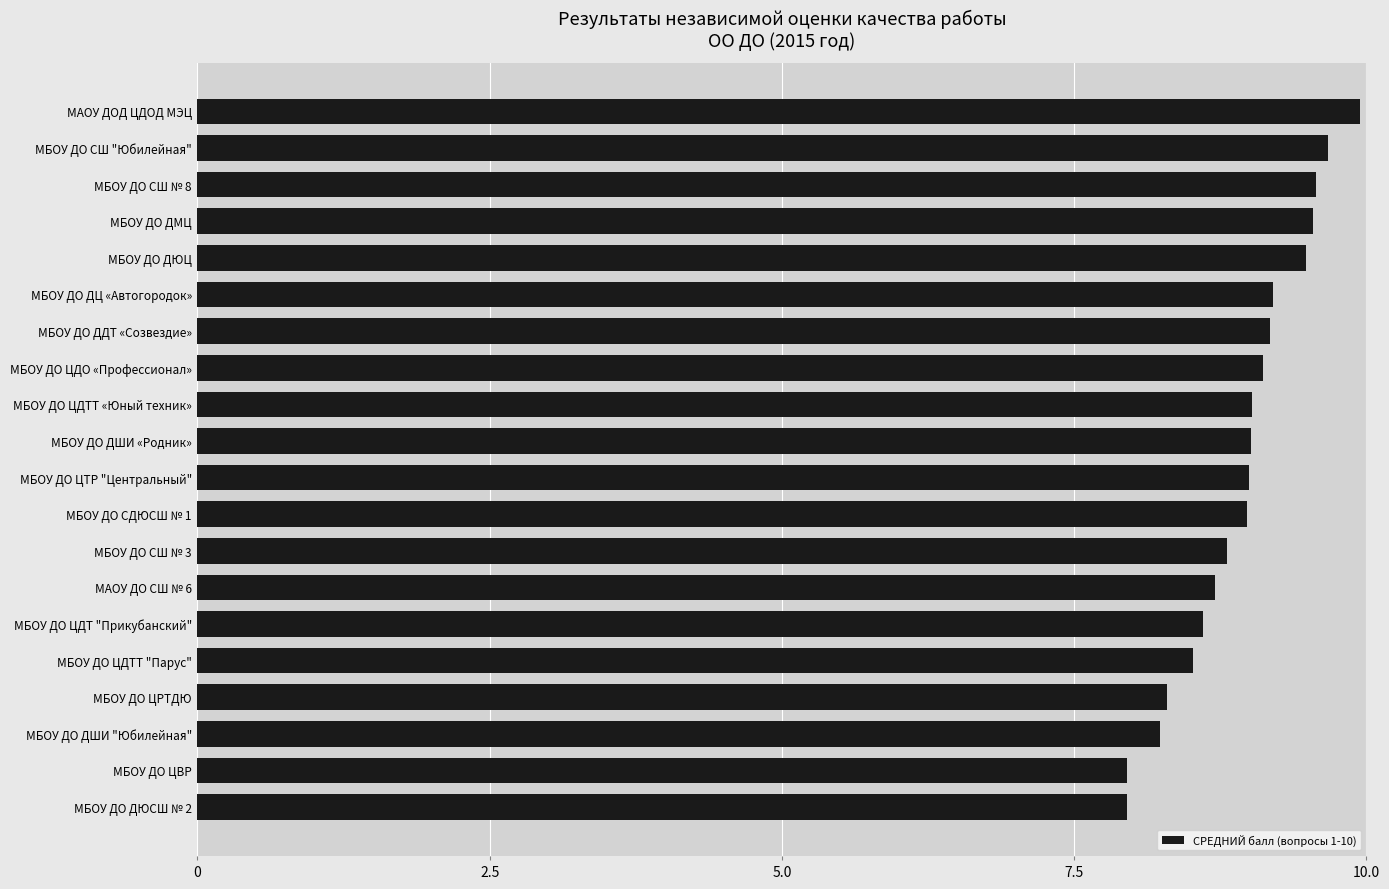

True or false: the data shows 9.0 at МБОУ ДО СДЮСШ № 1.

True